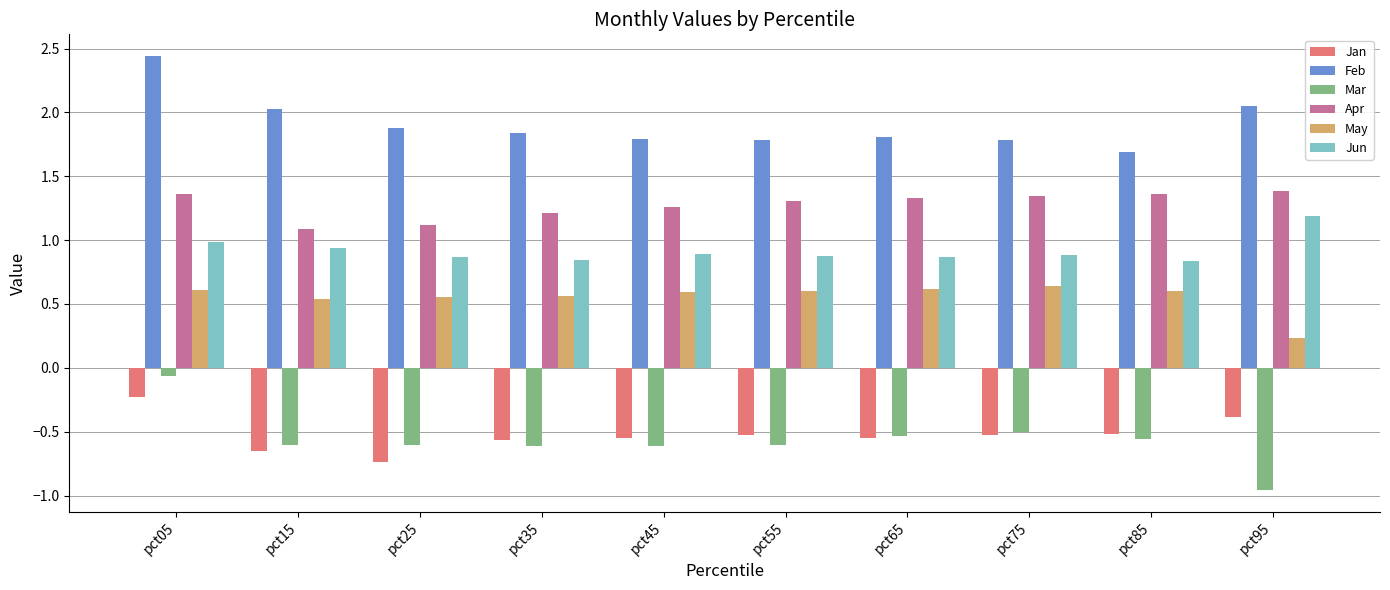

What is the value of the Mar bar at the 1st from the left?

-0.1